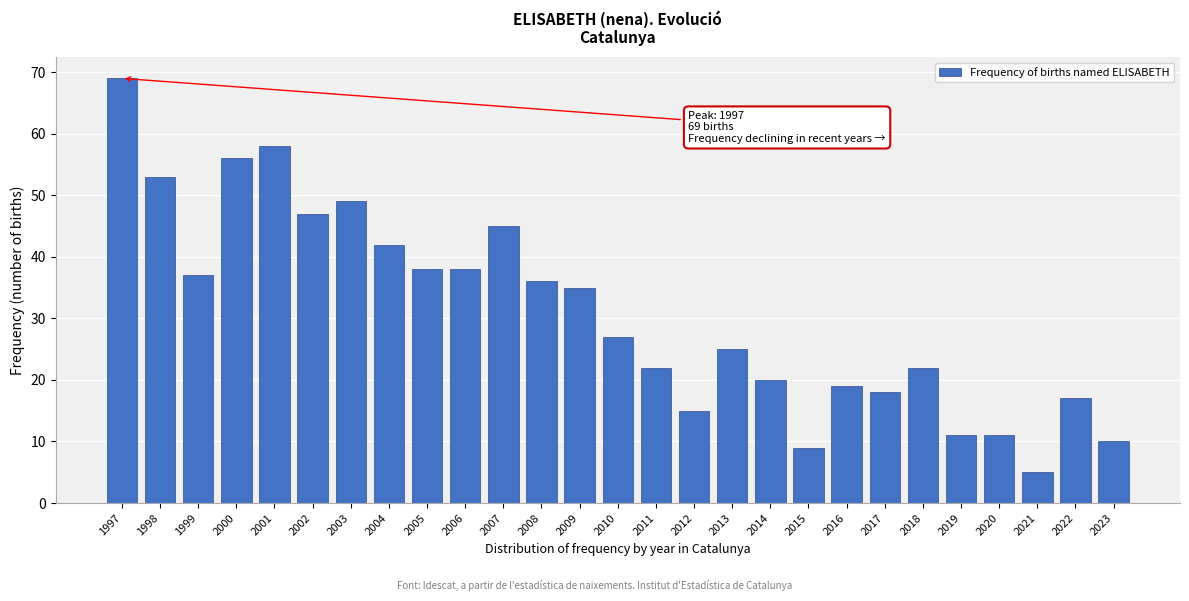

Reading left to right, extract all data points from this chart.

1997=69	1998=53	1999=37	2000=56	2001=58	2002=47	2003=49	2004=42	2005=38	2006=38	2007=45	2008=36	2009=35	2010=27	2011=22	2012=15	2013=25	2014=20	2015=9	2016=19	2017=18	2018=22	2019=11	2020=11	2021=5	2022=17	2023=10